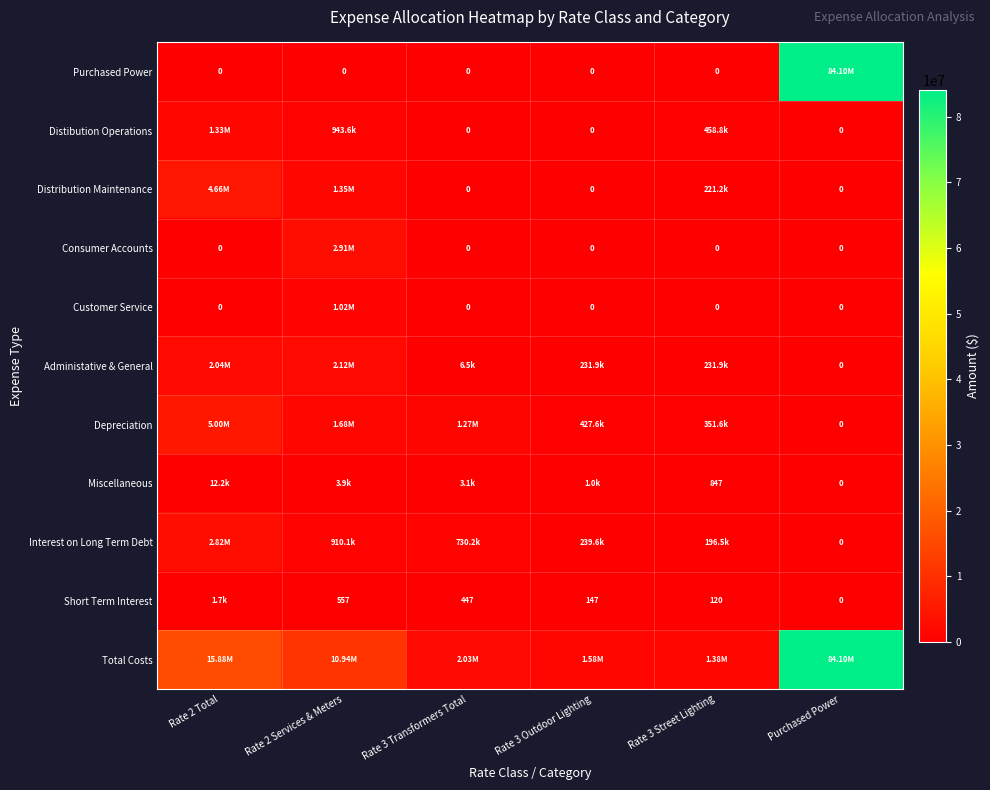

What is the sum of the Customer Service values at Rate 2 Services & Meters and Purchased Power?

1024972.7